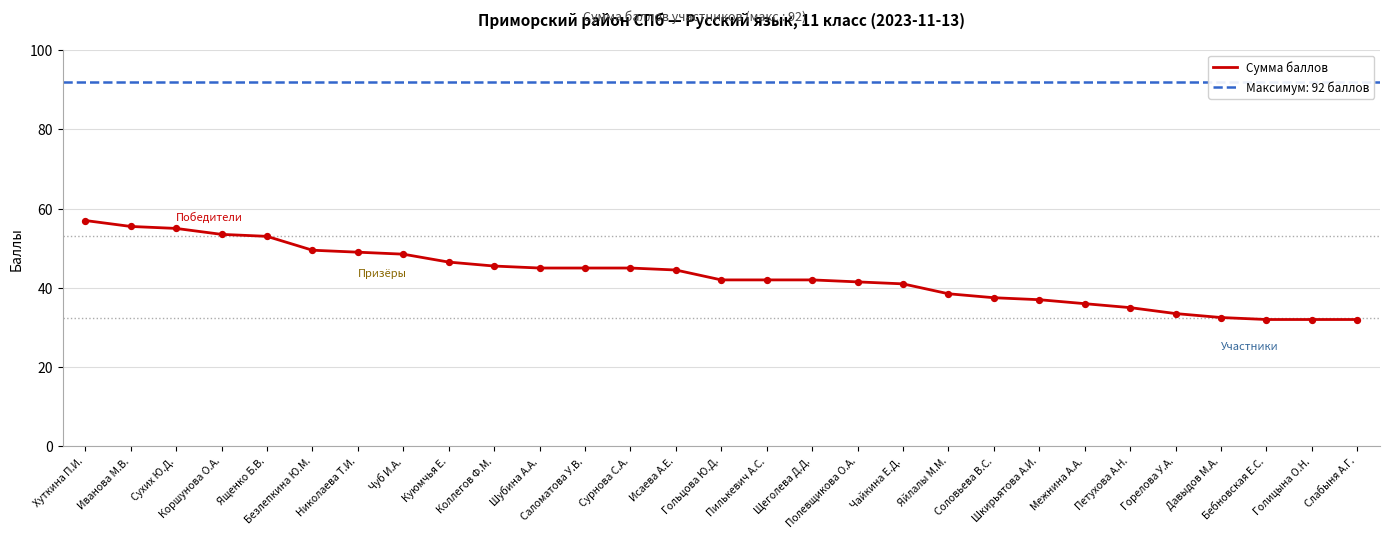

Between Николаева Т.И. and Исаева А.Е., which is larger?

Николаева Т.И.